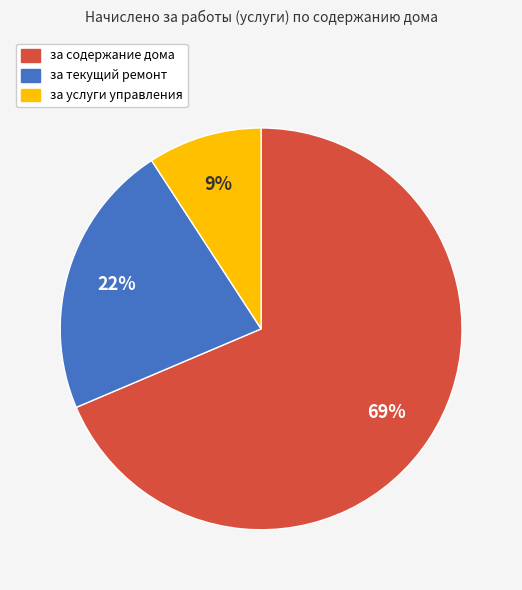

The за содержание дома slice represents 69% of the pie. True or false?

True